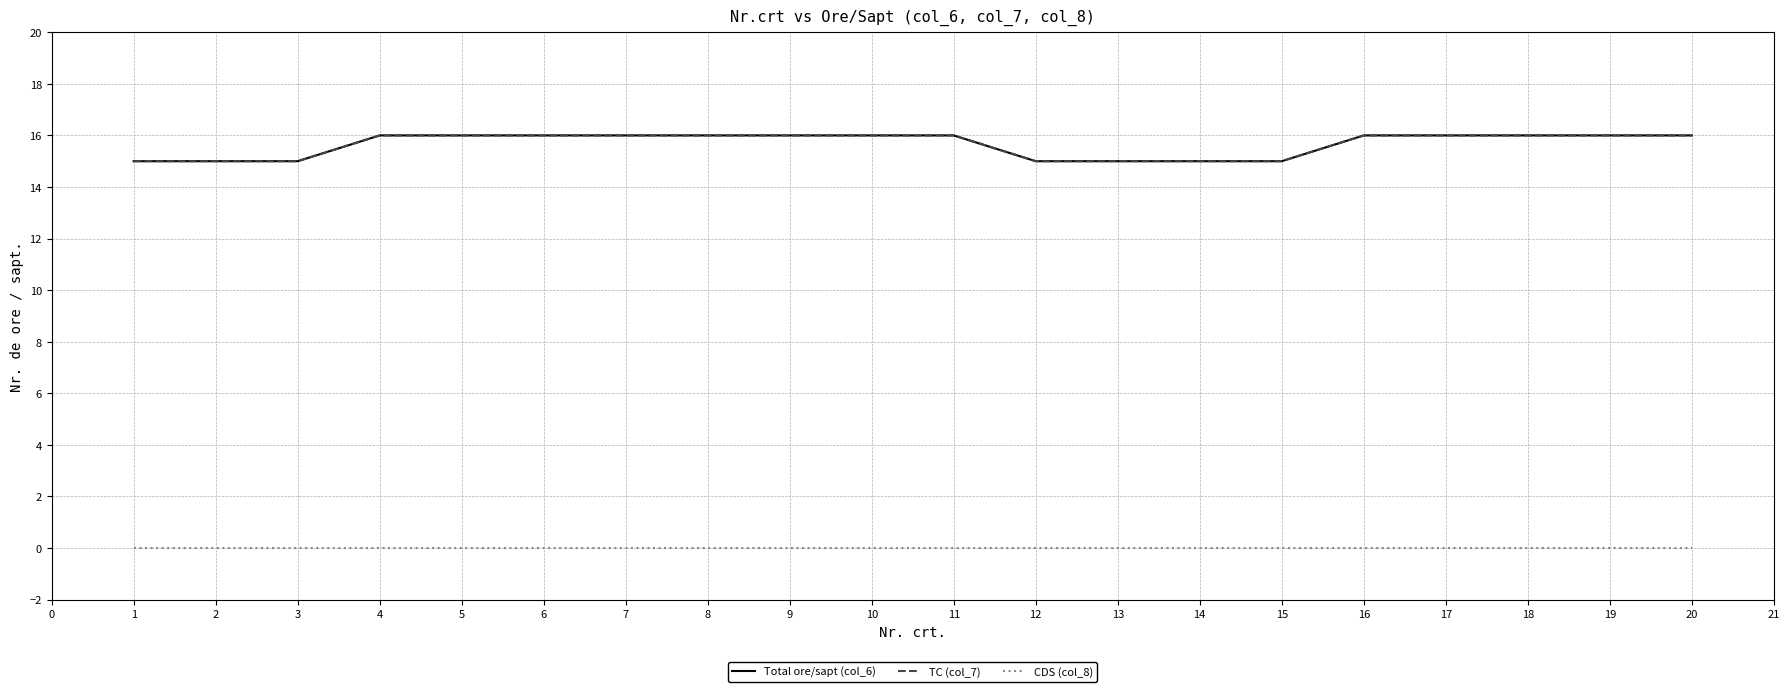

What is the total value across all series at 11?

32